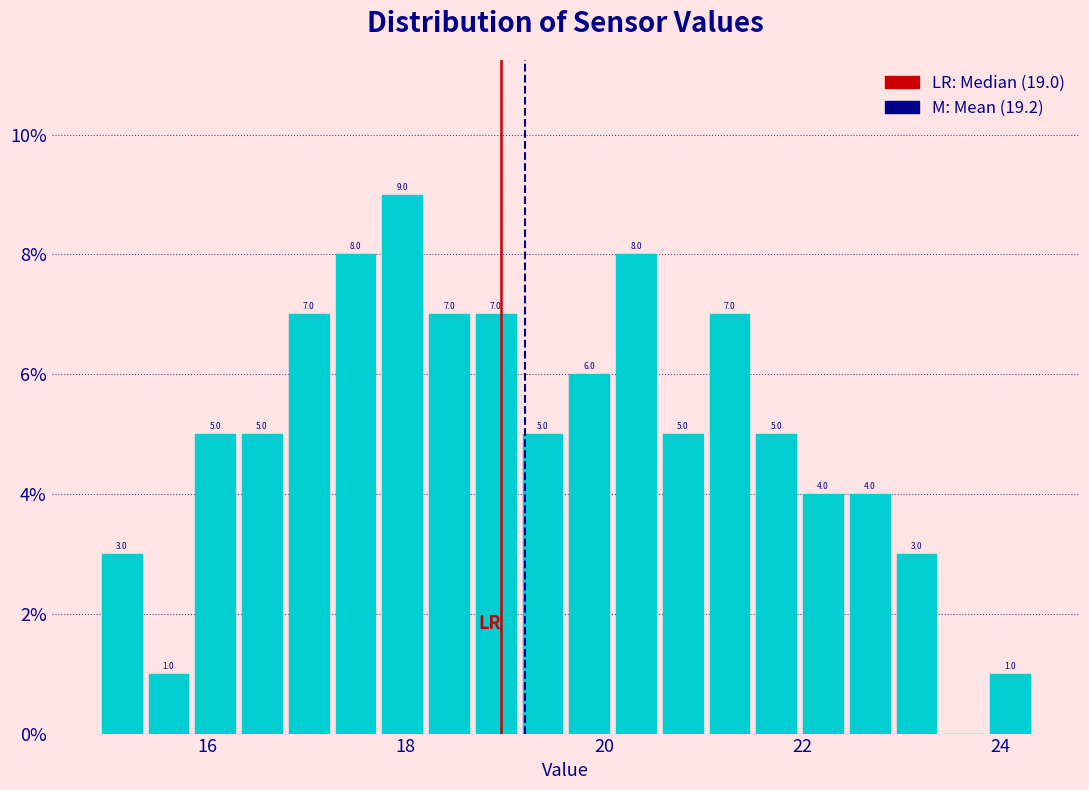

Around what value on the x-axis is the tallest bar? Give the approximate position of its centre, as read against the axis.

18.0